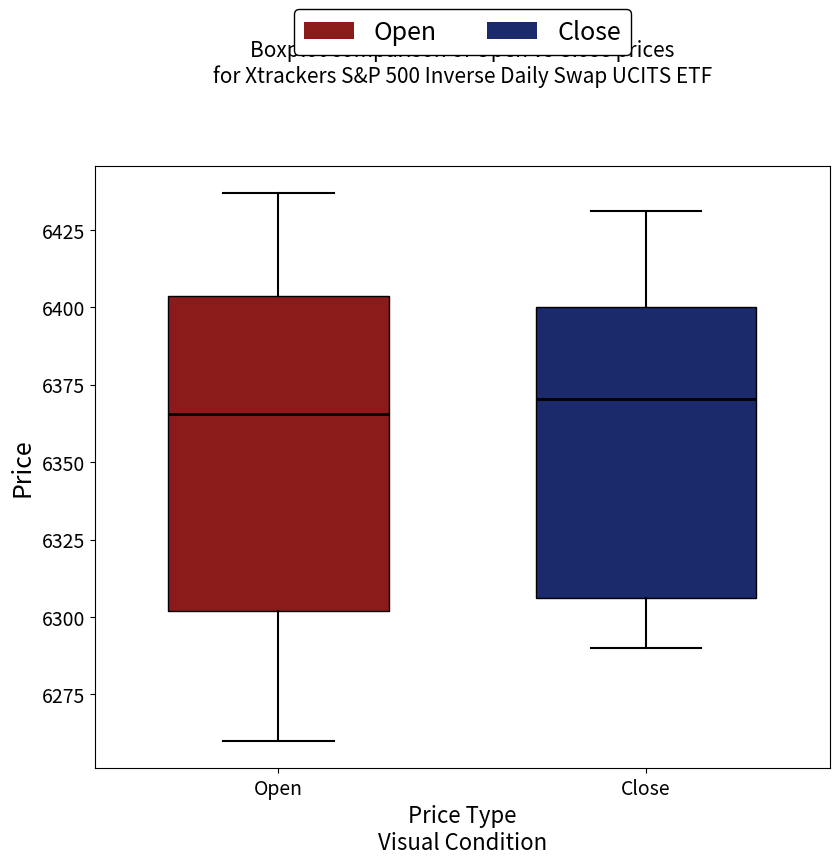

Reading left to right, read every box against the y-axis: the position of its median line, the range the box covers, and the ends of its whiskers. The values are not printed on the chart, so give them approximately, as read against the axis.

Open: median 6365, box 6300 to 6405, whiskers 6260 to 6435
Close: median 6370, box 6305 to 6400, whiskers 6290 to 6430